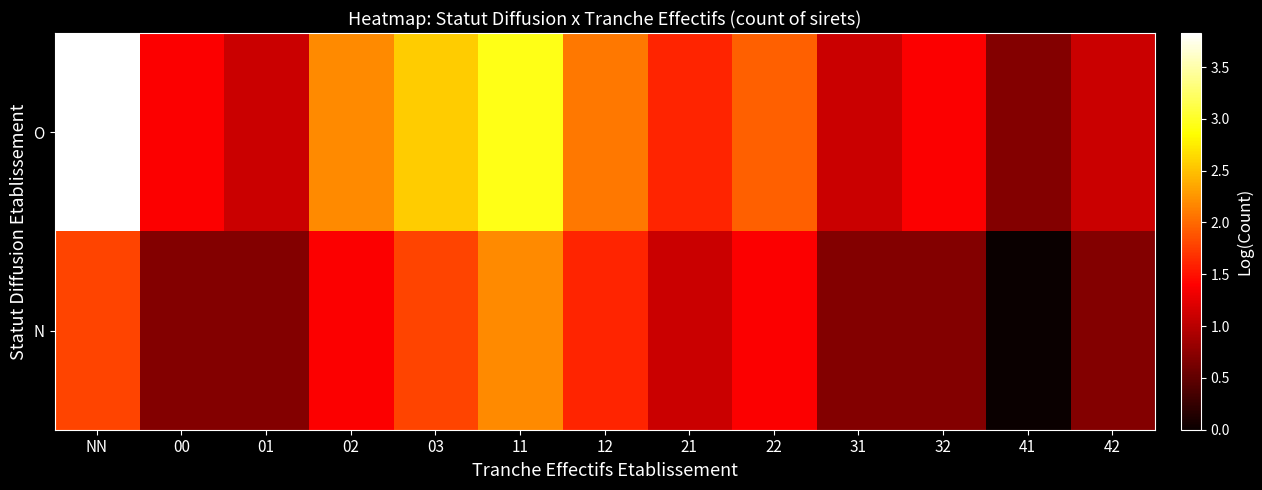

List the series in order of their overall mean, lowest first.

N, O